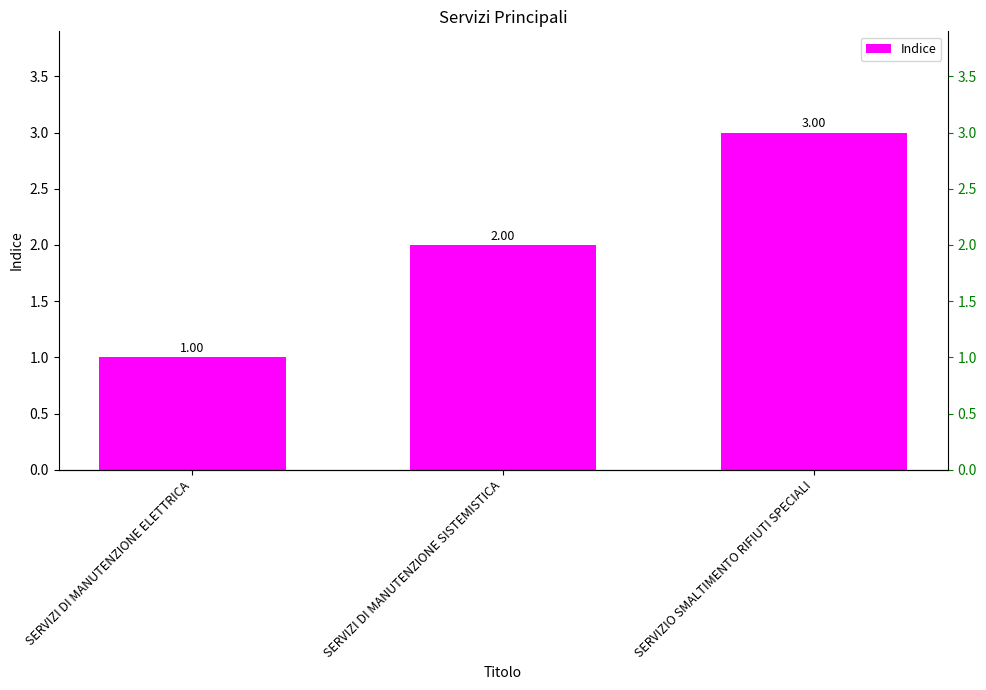

Count the number of categories in the chart.

3